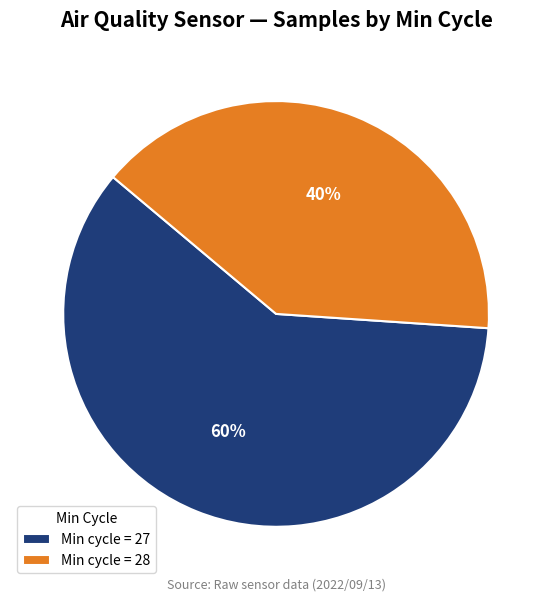

Do Min cycle = 27 and Min cycle = 28 together represent more than half of the pie?

Yes